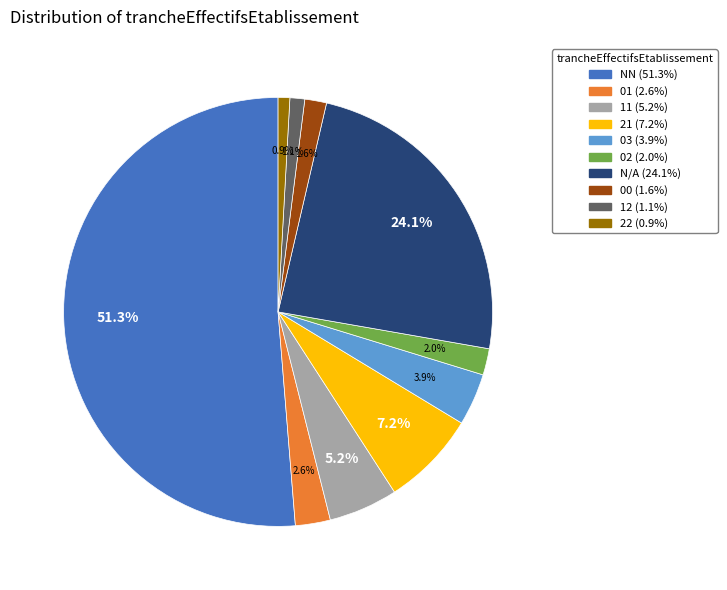

Count the number of slices in the pie.

10